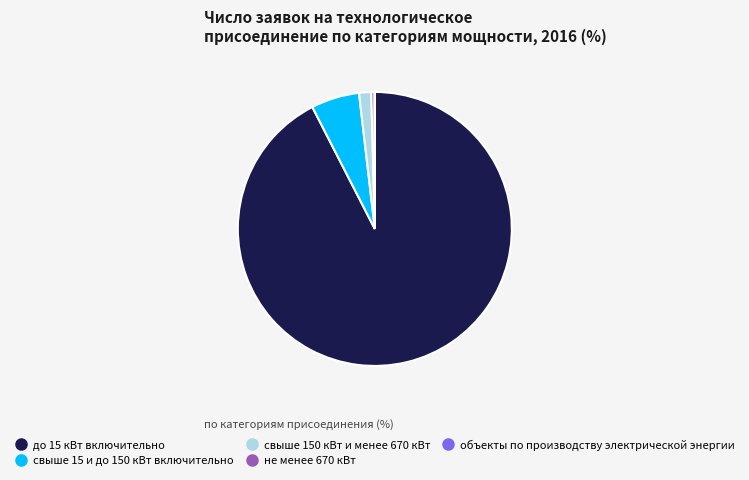

Approximately how many times larger is the value at не менее 670 кВт compared to свыше 15 и до 150 кВт включительно?

0.1